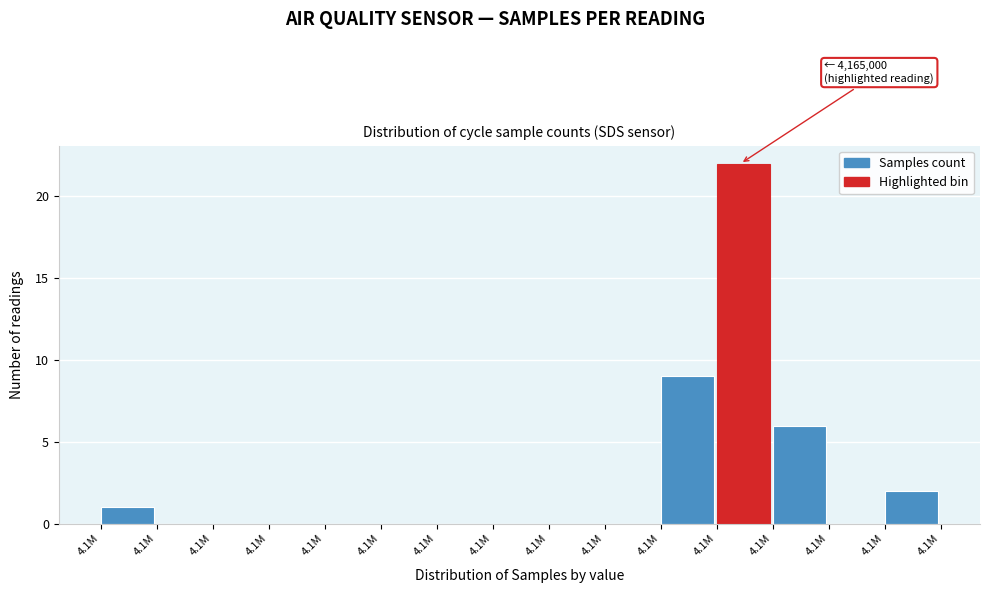

Count the number of data series in this chart.

1